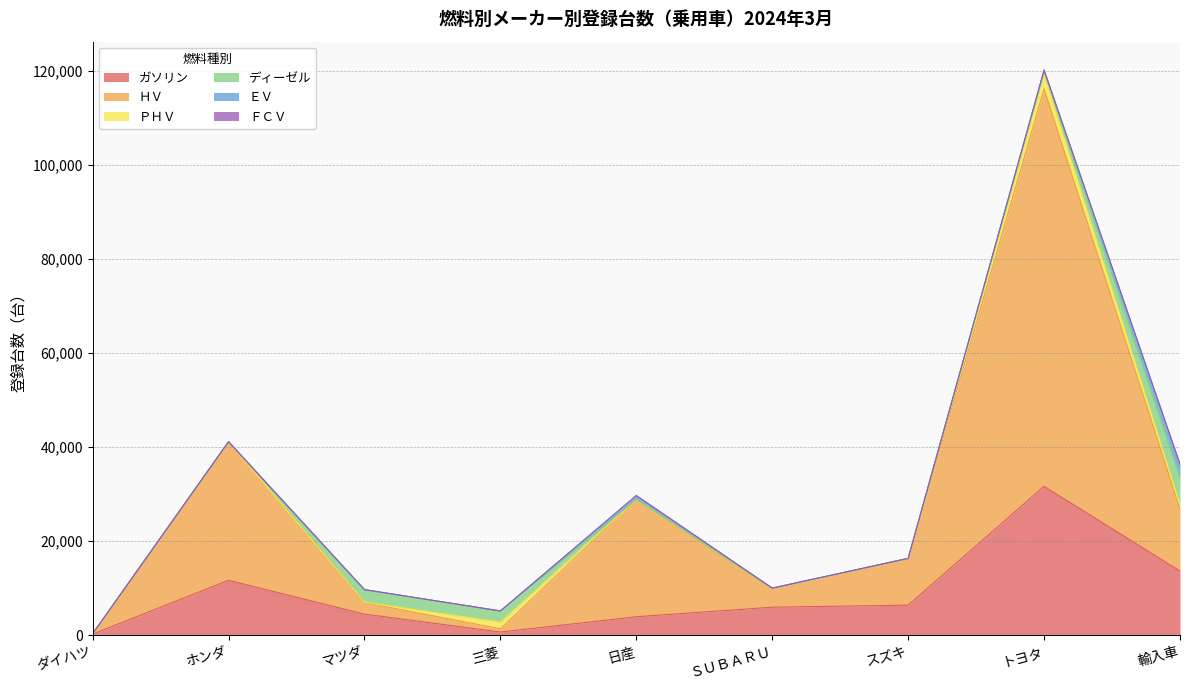

Between 三菱 and 輸入車, which series saw the biggest shift?

ガソリン